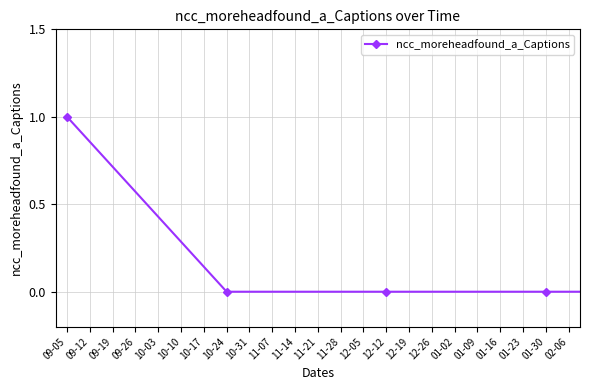

Is this an area chart (filled region under the line)?

No